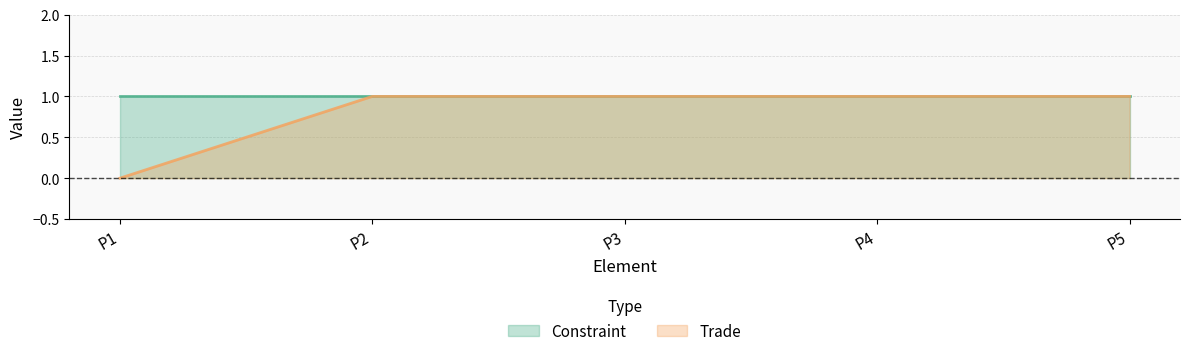

The chart shows a value of 1 at P1. True or false?

False